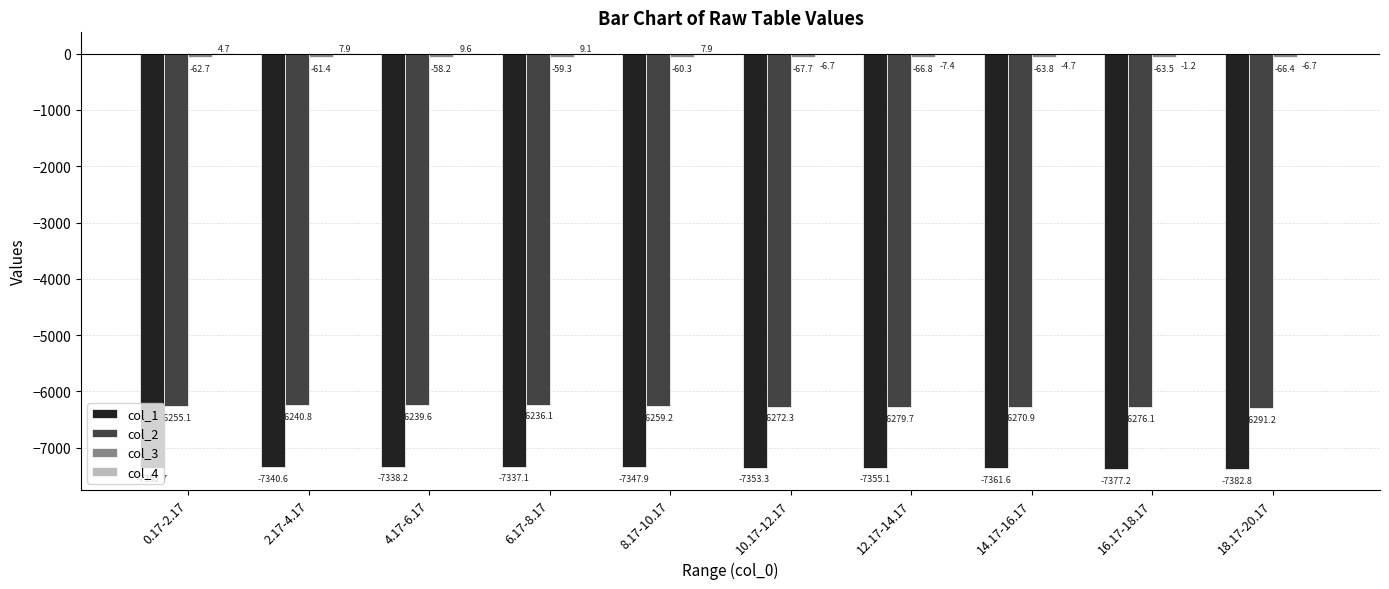

How many data points does each series have?

10